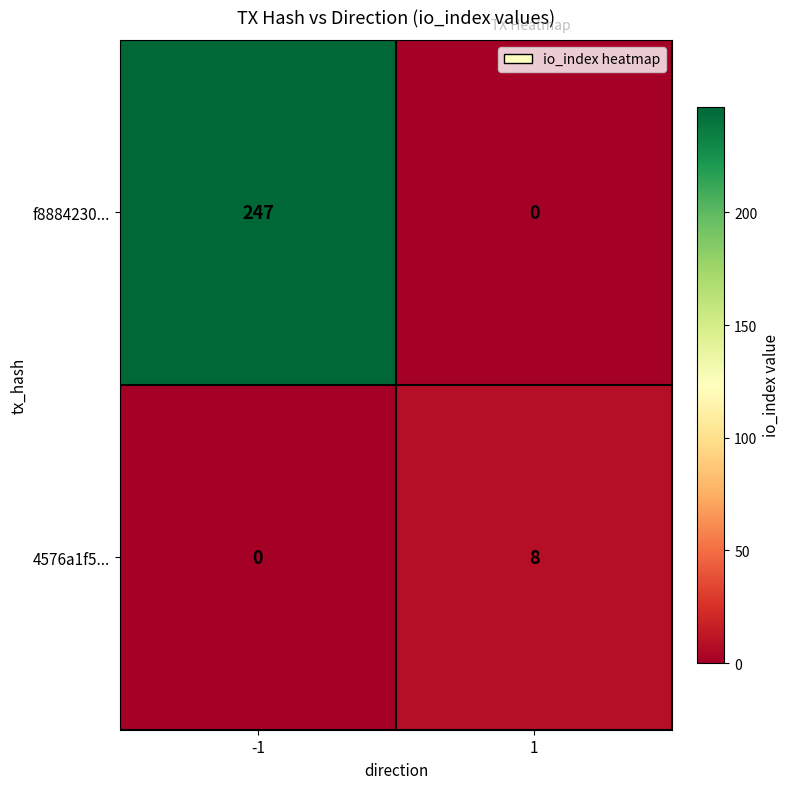

What is the difference between the highest and lowest values at 1?

8